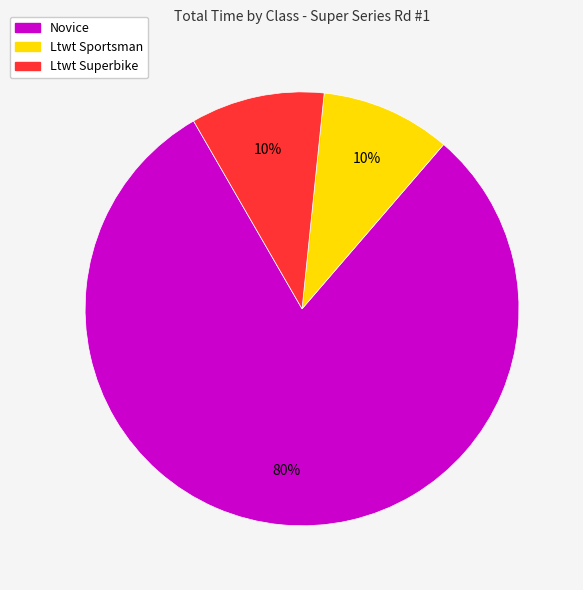

Approximately how many times larger is the value at Ltwt Sportsman compared to Ltwt Superbike?

1.0